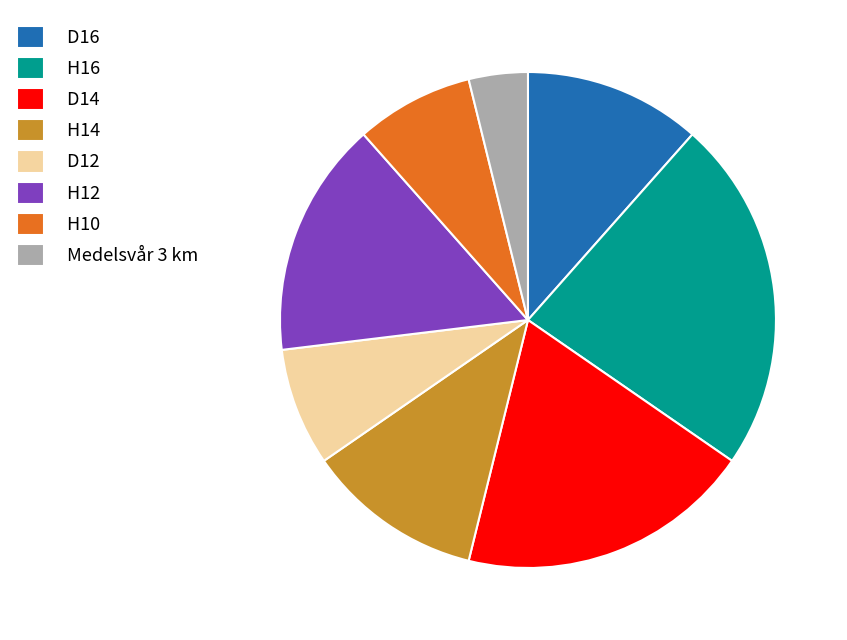

Which category has the smallest portion of the pie?

Medelsvår 3 km